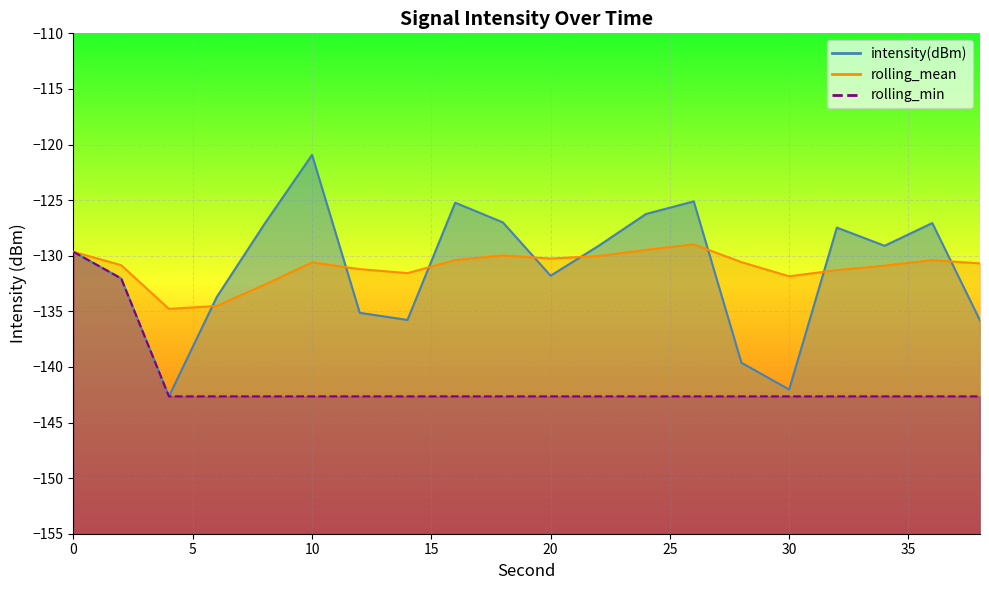

Is it true that rolling_min equals -50.6 at 24?

False